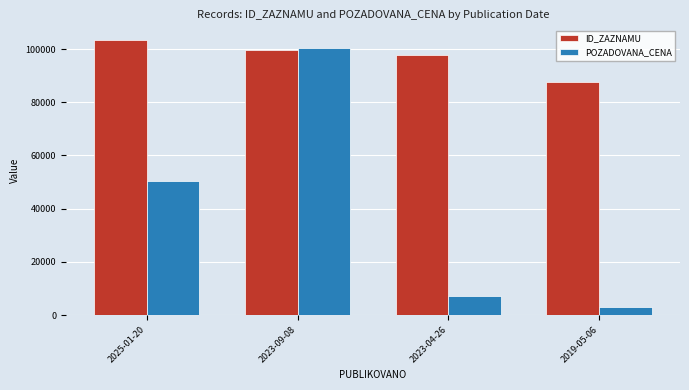

Is it true that POZADOVANA_CENA equals 7140 at 2023-04-26?

True